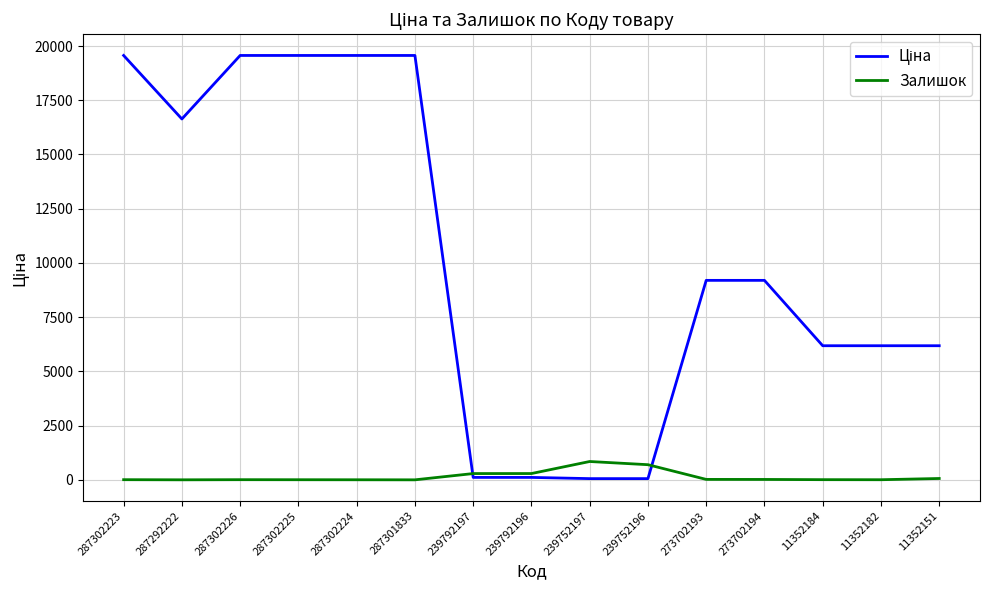

At how many categories does at least one series exceed 14182?

6